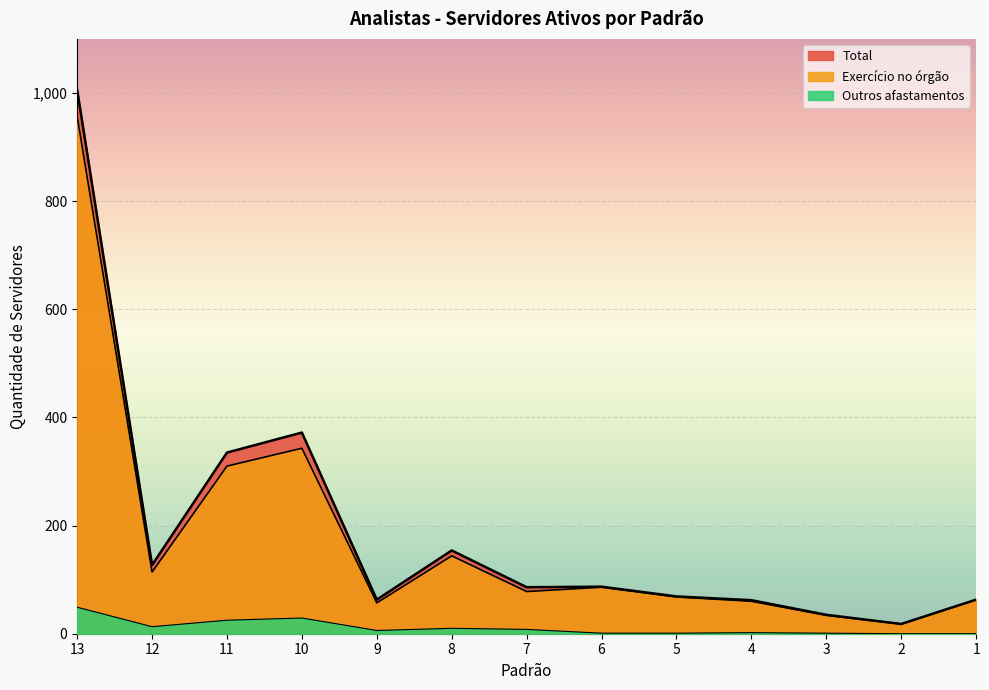

Reading right to left, transcribe all the data shown in this chart.

Total: 63	18	35	62	69	87	86	154	63	372	335	127	1006
Exercício no órgão: 63	18	34	60	68	86	78	144	57	343	310	114	957
Outros afastamentos: 0	0	1	2	1	1	8	10	6	29	25	13	49